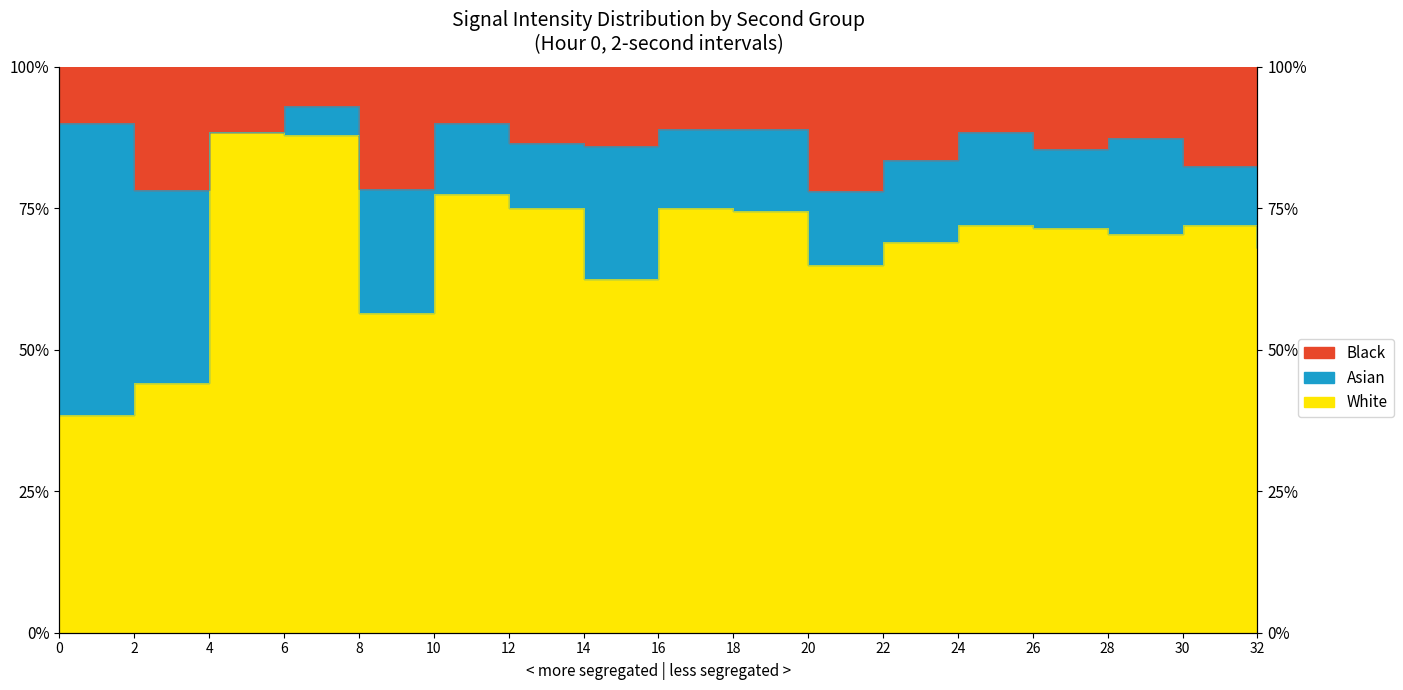

At which category does Black reach its first local valley?

2